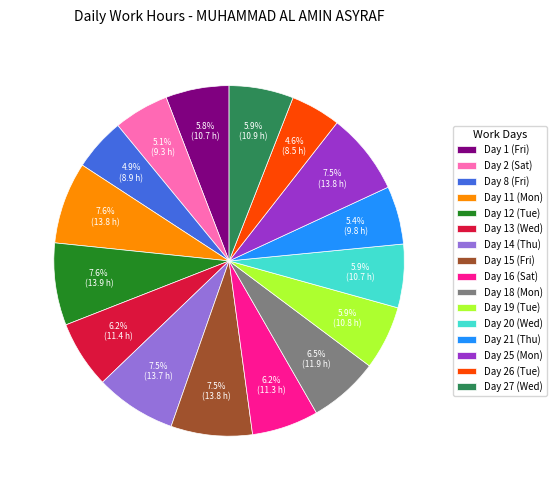

Between Day 2 (Sat) and Day 11 (Mon), which is larger?

Day 11 (Mon)